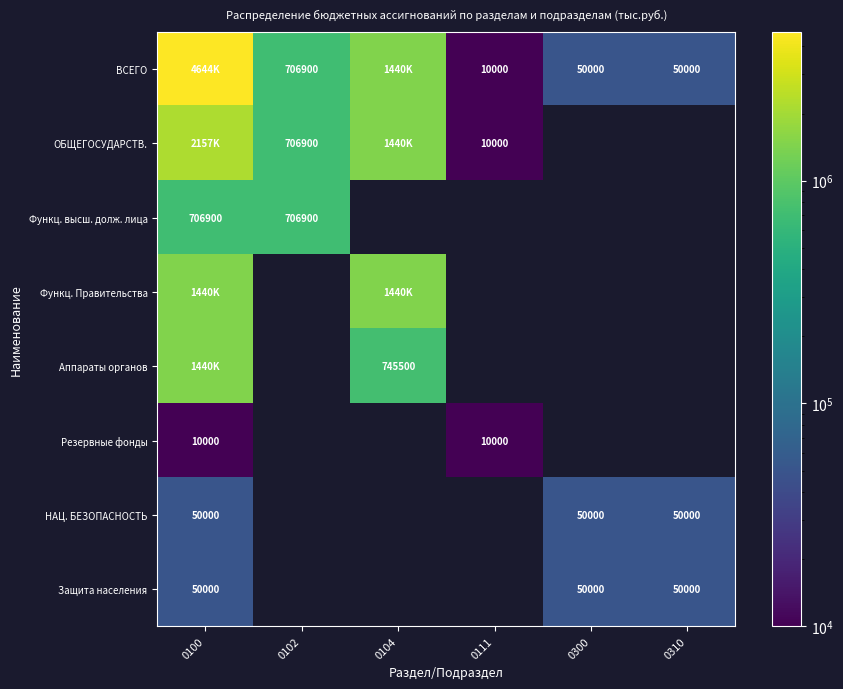

Is it true that ВСЕГО equals 10000 at 0111?

True